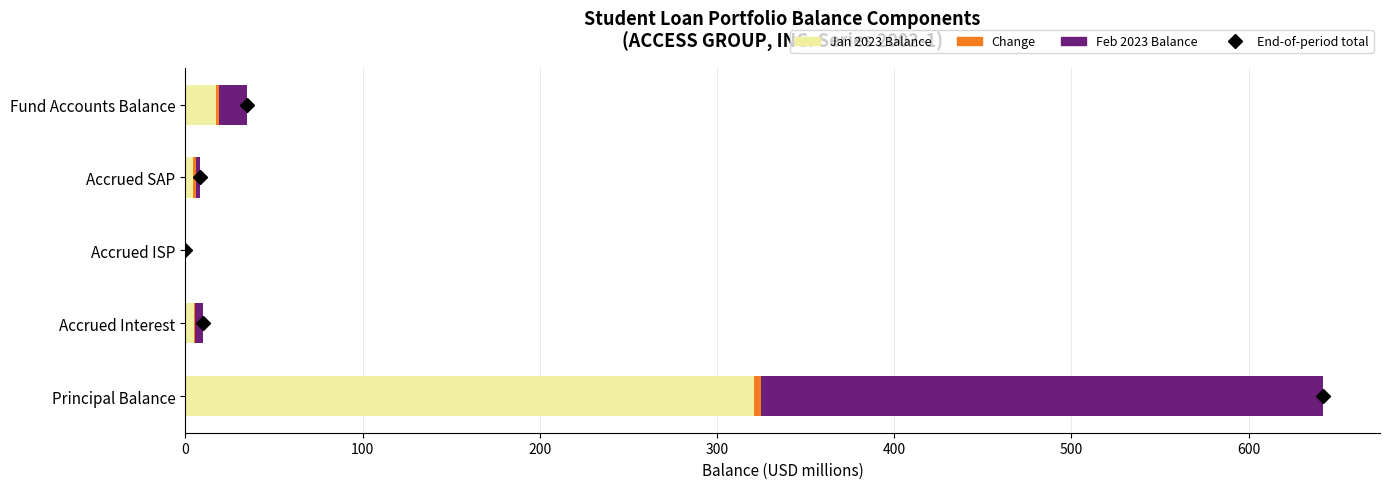

At which category is the sum across all series the highest?

Principal Balance